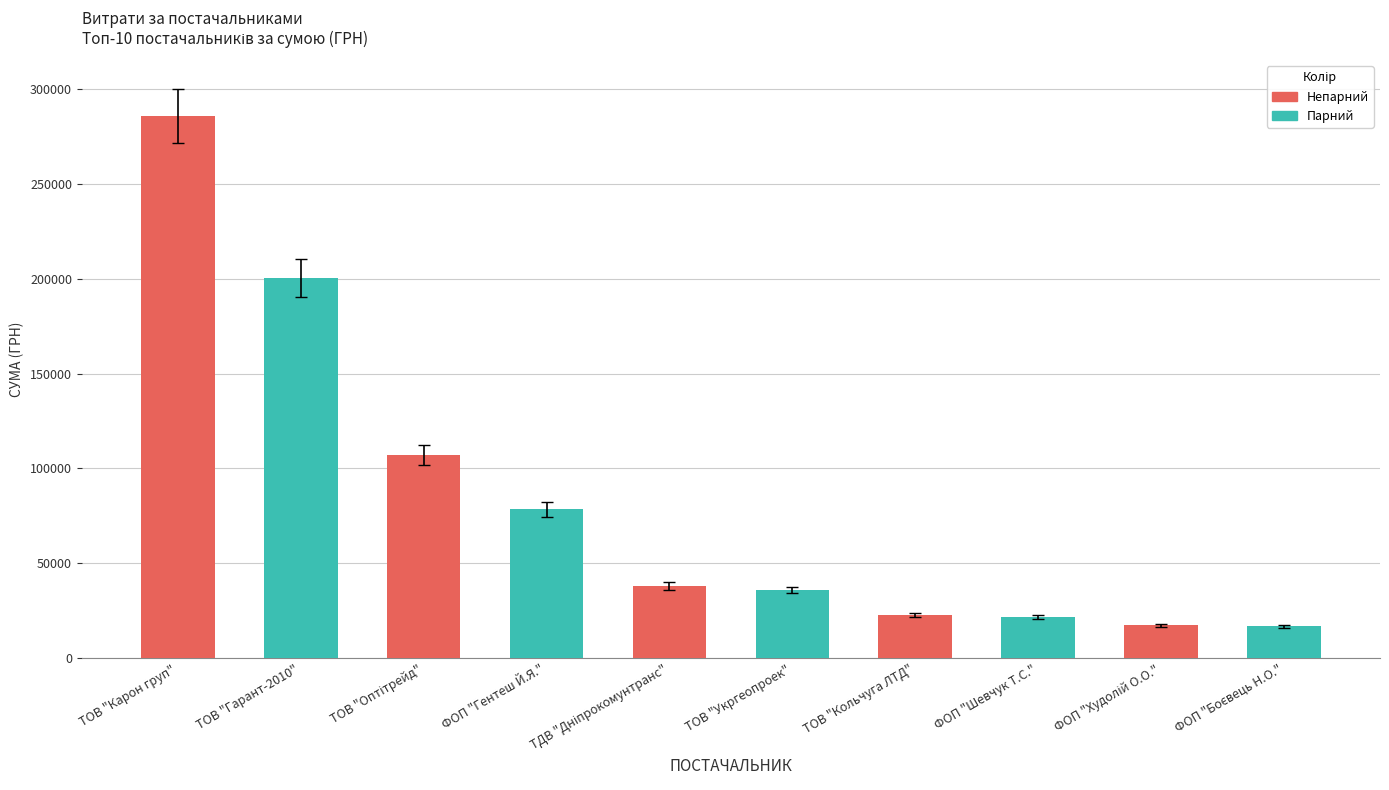

What is the difference between the maximum and minimum values?

268969.3